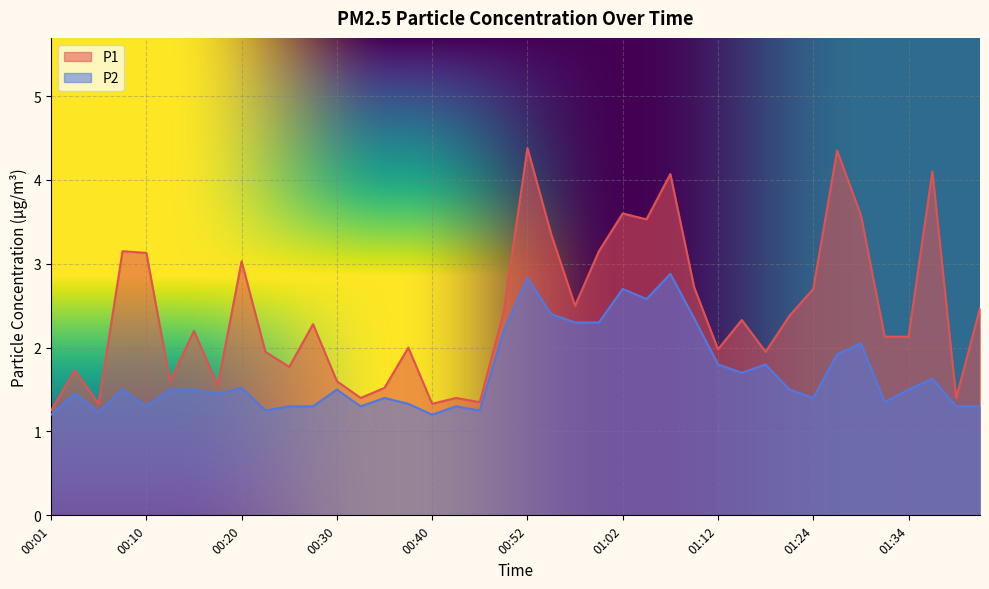

Which series has the largest range (max minus min)?

P1